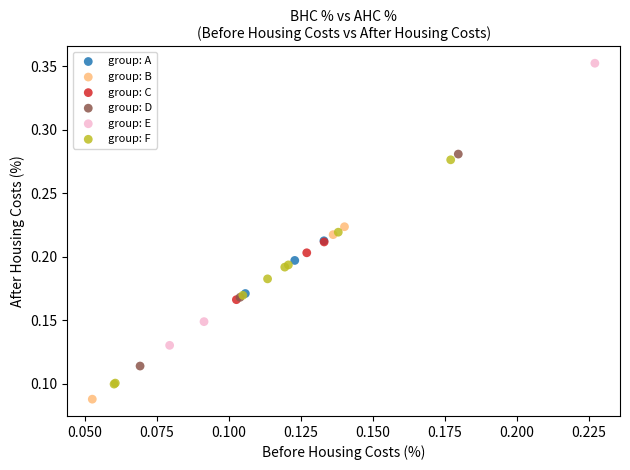

What are all the series names shown in the legend?

group: A, group: B, group: C, group: D, group: E, group: F